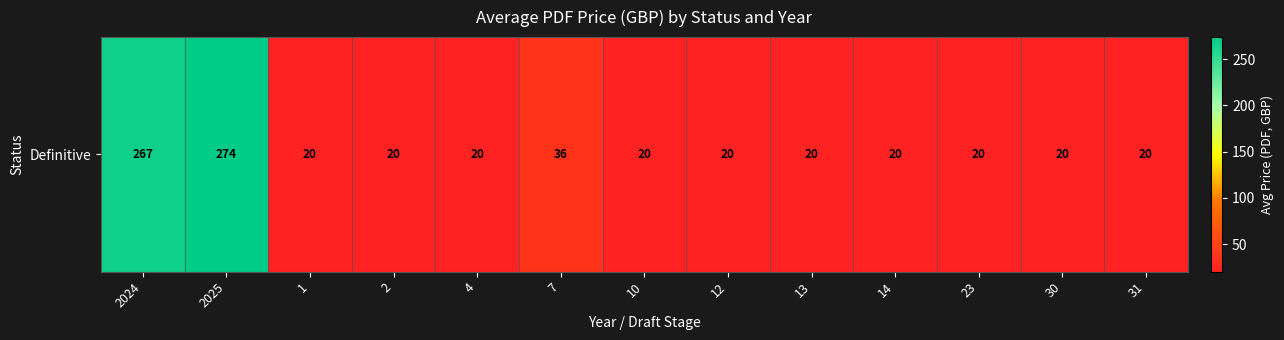

What is the greatest value displayed?

274